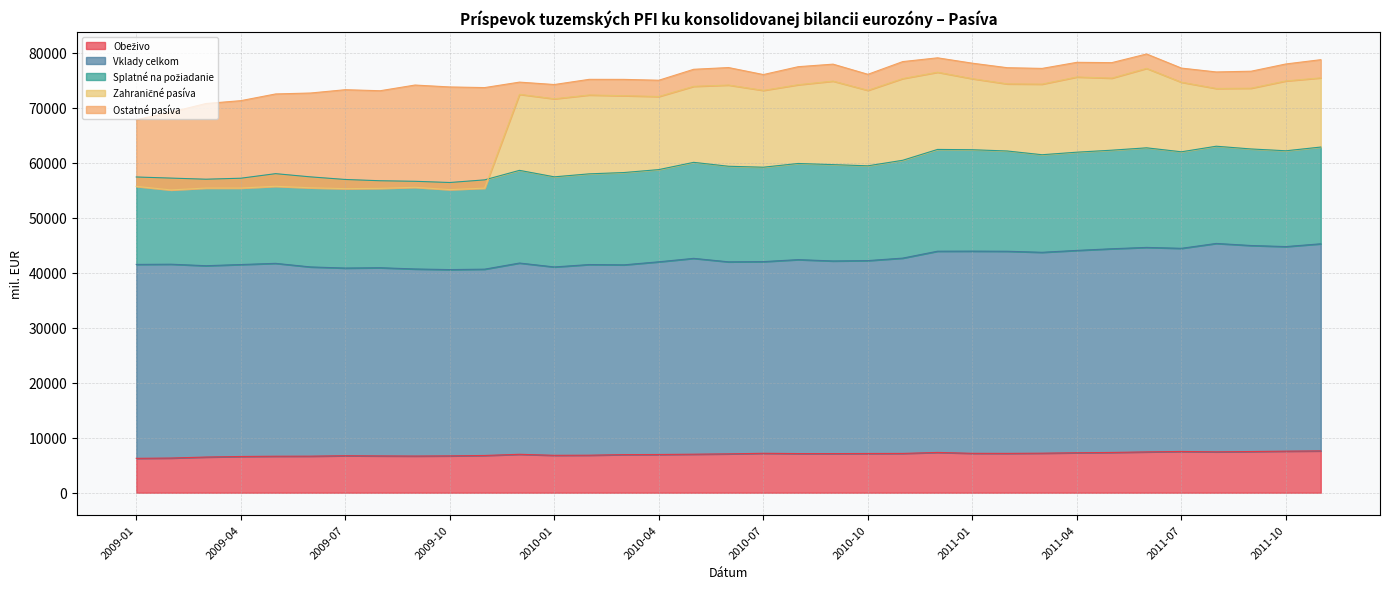

Where does the Vklady celkom series first go above 42004?

2010-05